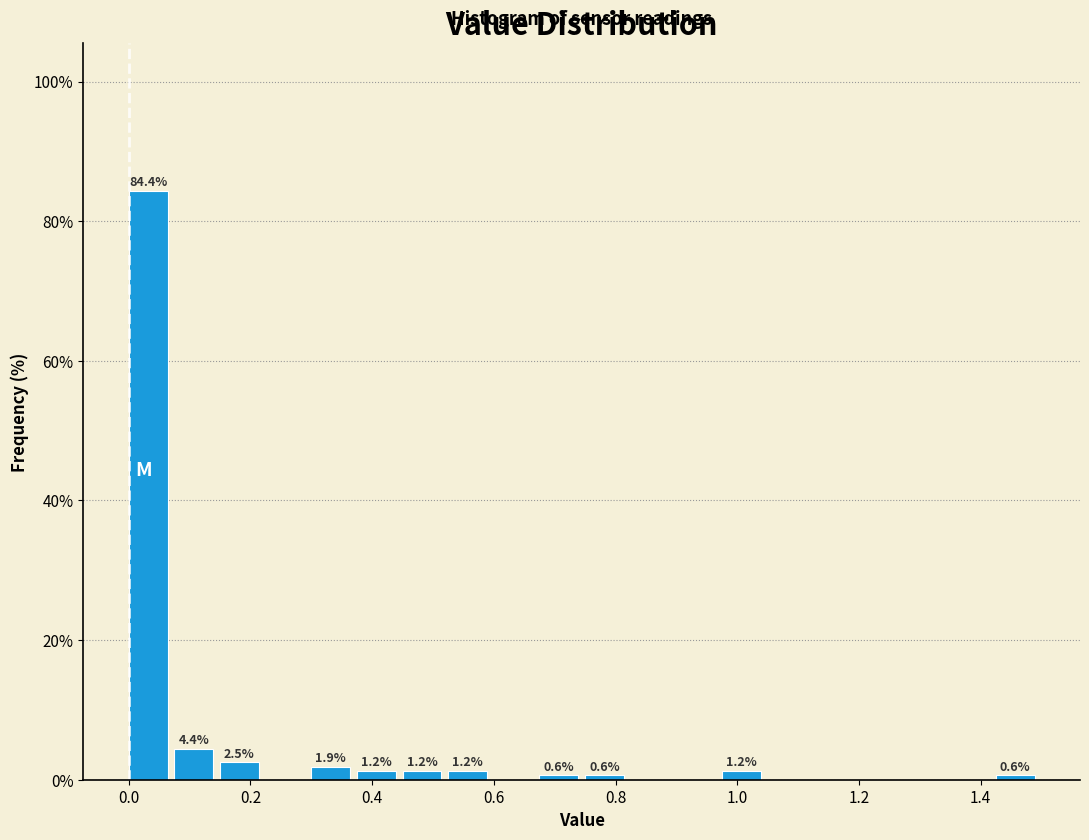

Read against the x-axis, roughly where is the centre of the tallest bar?

0.04